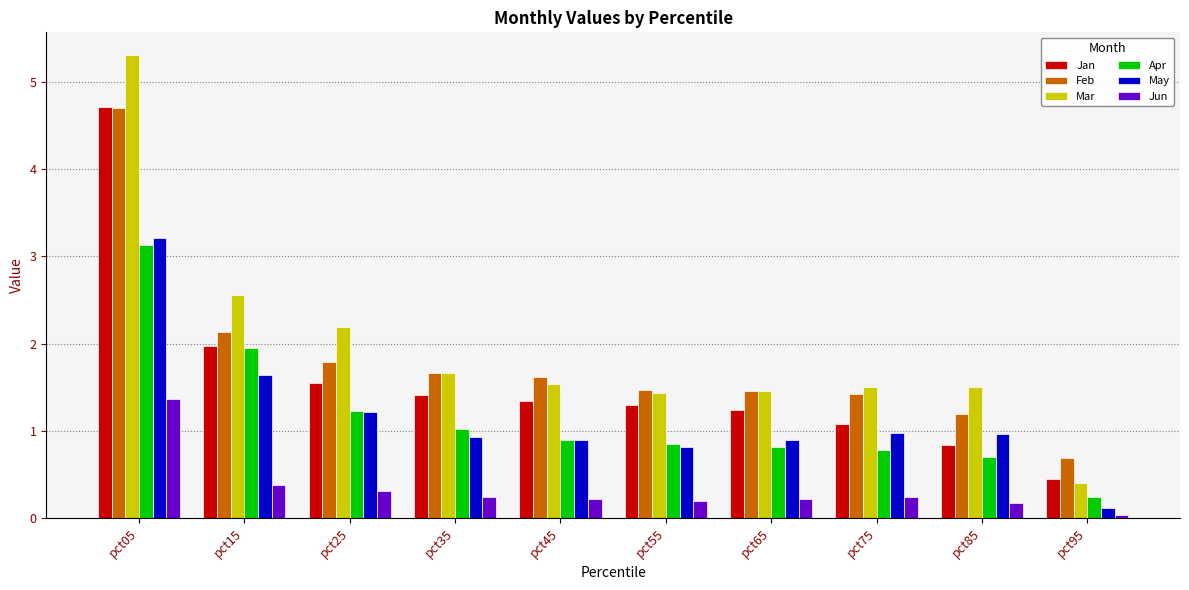

Which category has the lowest value in the Mar series?

pct95